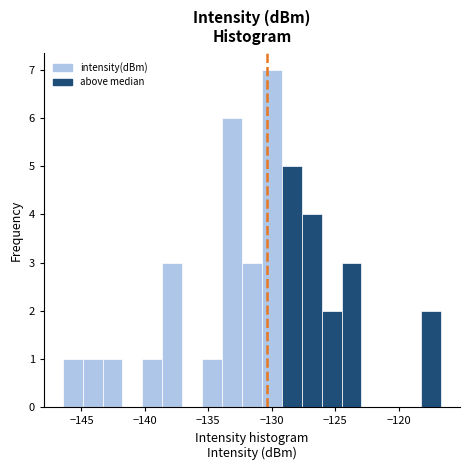

Read against the x-axis, roughly where is the centre of the tallest bar?

-130.0